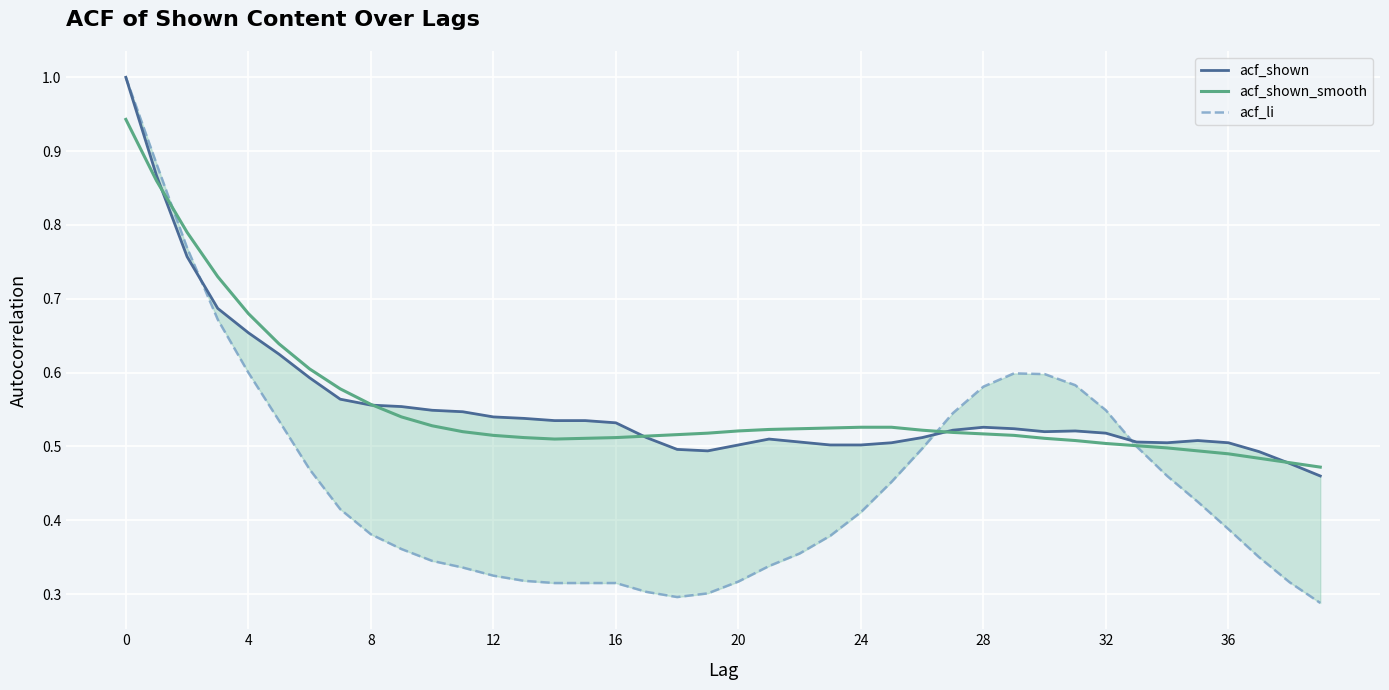

True or false: acf_shown_smooth has a value of 0.2 at 16.

False